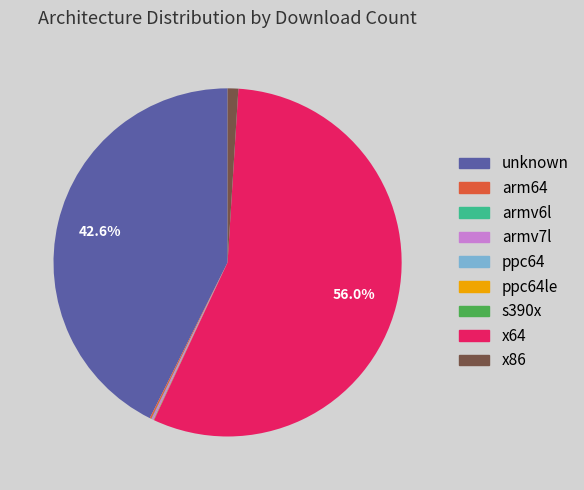

Is there any slice that represents more than half of the pie?

Yes